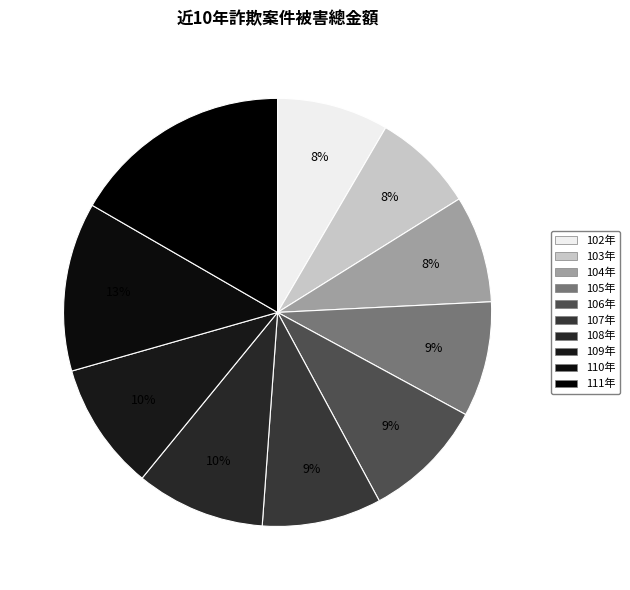

Does 102年 represent more than half of the total?

No